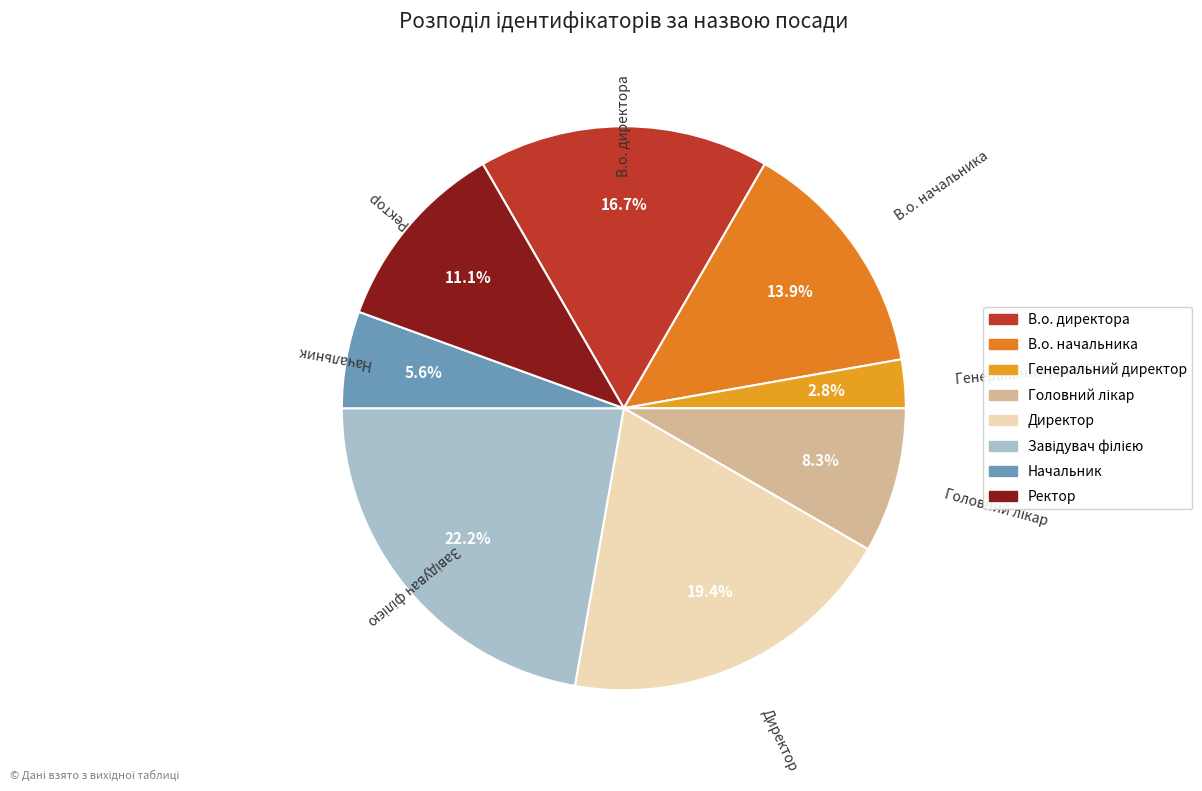

How many segments does this pie chart have?

8